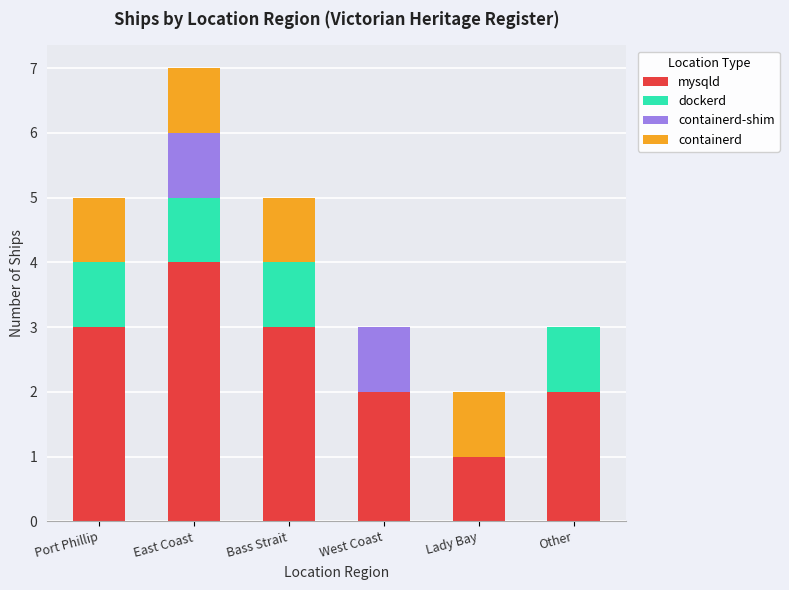

The value of mysqld at West Coast is 3. True or false?

False